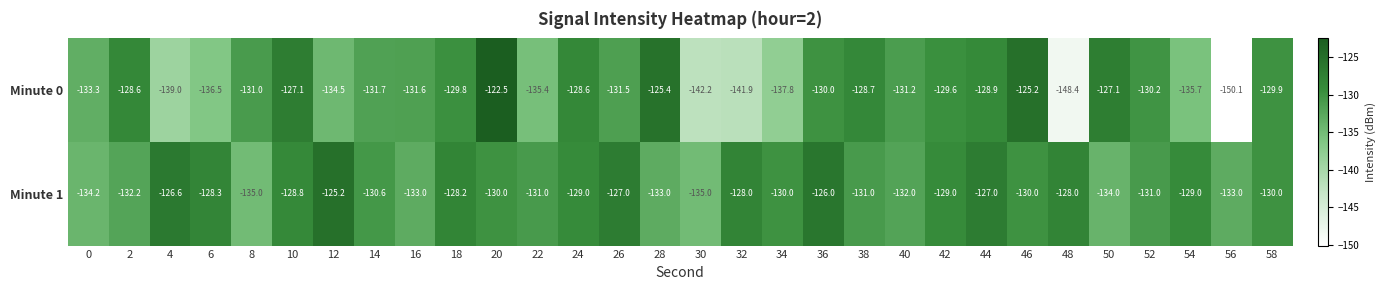

At 6, list the series in order from largest to smallest.

Minute 1, Minute 0